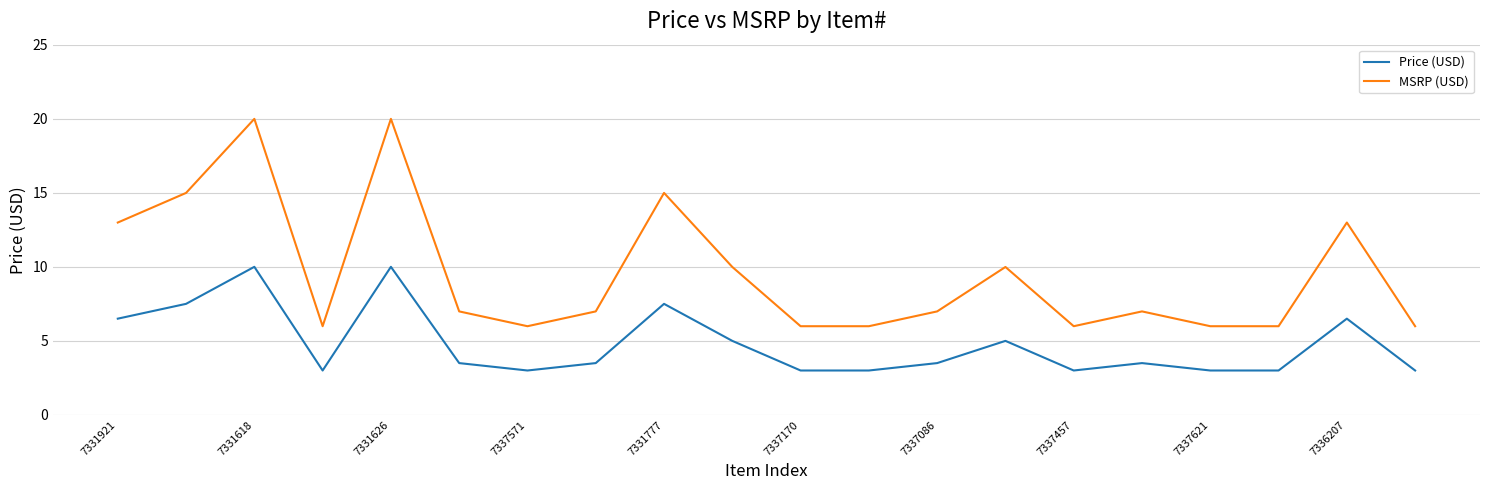

What is the highest value of the MSRP (USD) series?

20.0